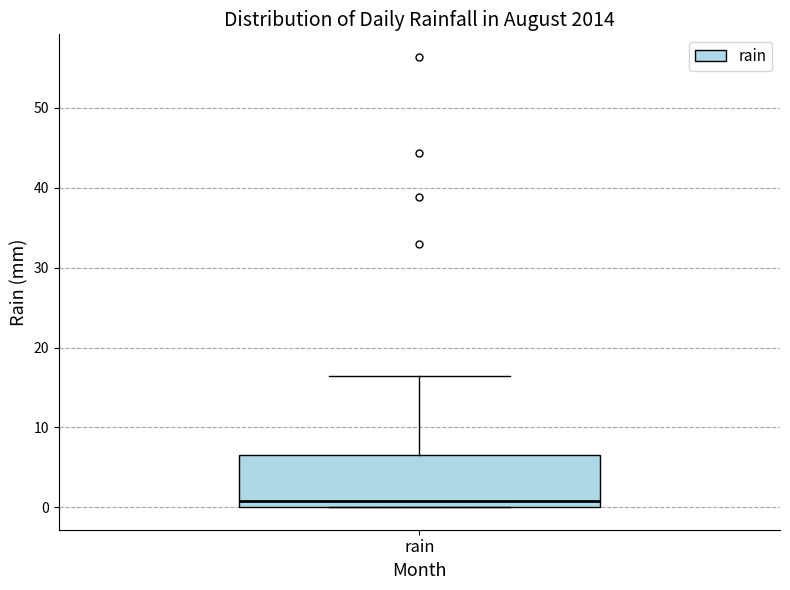

Transcribe this box plot: give where the median line is, the range the box spans, and where the two whiskers end, as read against the y-axis. The values are not printed on the chart, so give them approximately, as read against the axis.

median 1, box 0 to 7, whiskers 0 to 16